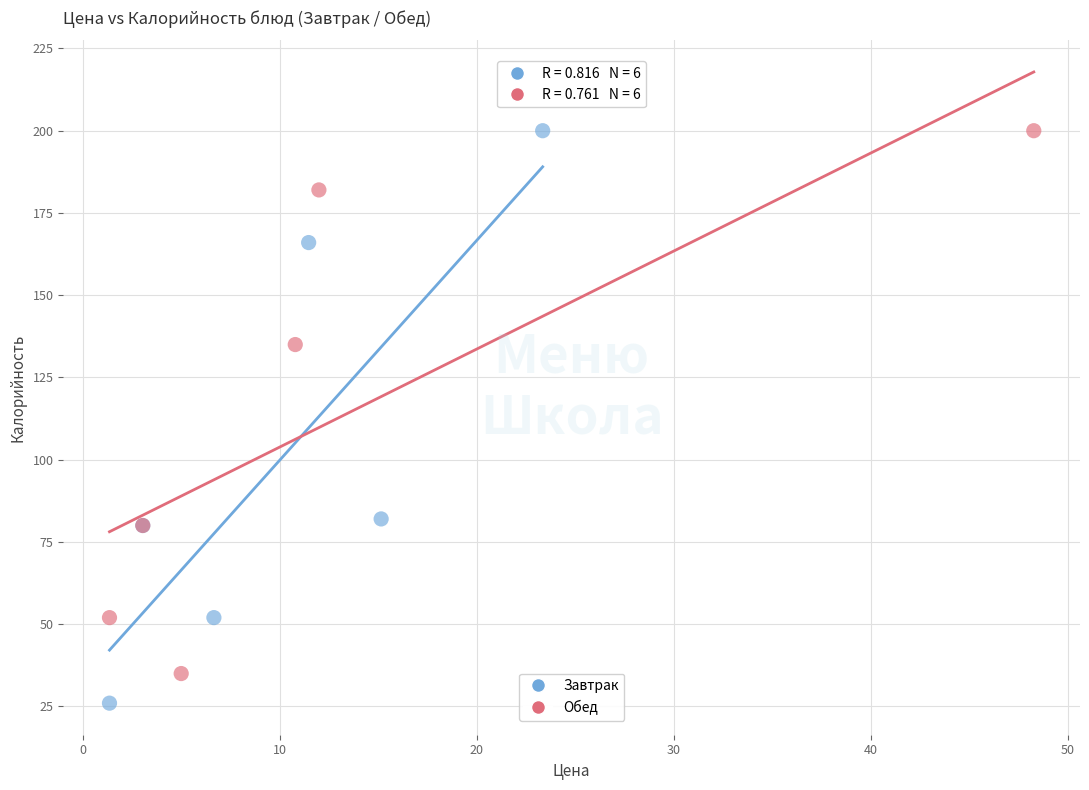

Which series reaches the minimum Y coordinate?

Завтрак